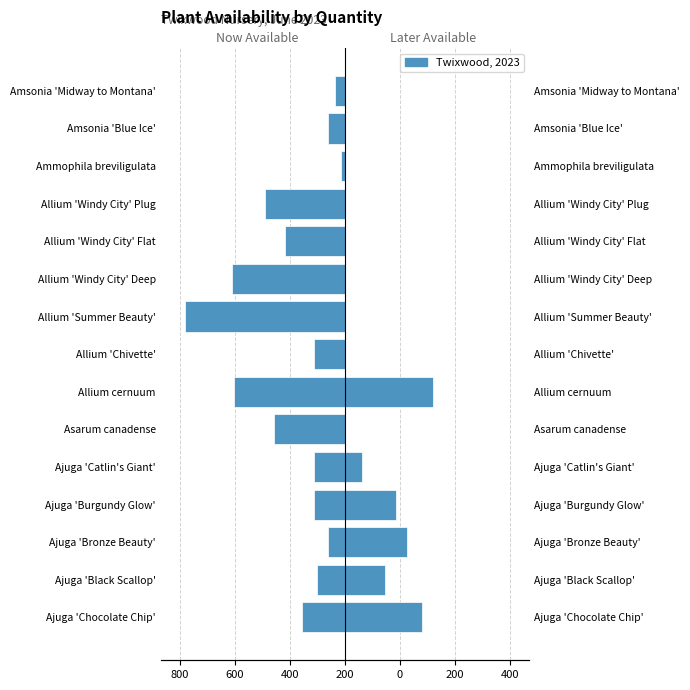

What is the difference between the highest and lowest values at Ajuga 'Chocolate Chip'?

544